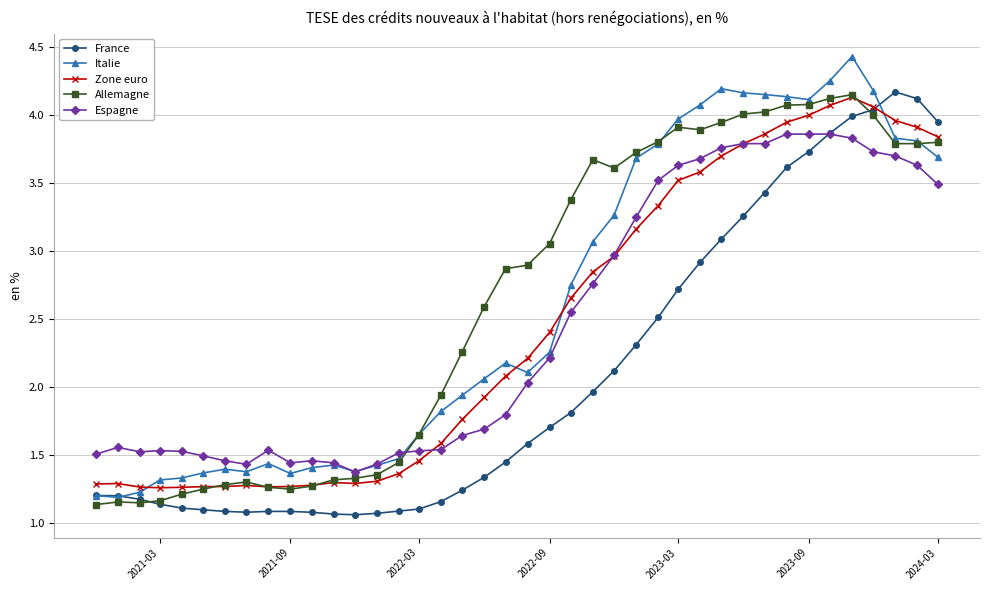

True or false: Espagne has more than 0 points higher than both neighbors.

True